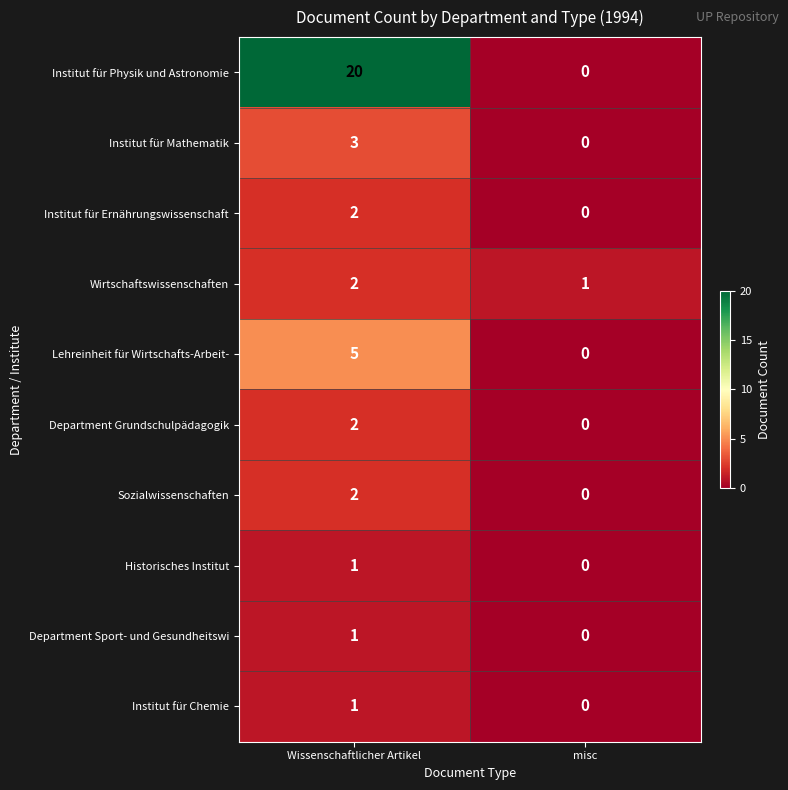

The Institut für Ernährungswissenschaft series shows 2 at Wissenschaftlicher Artikel. True or false?

True